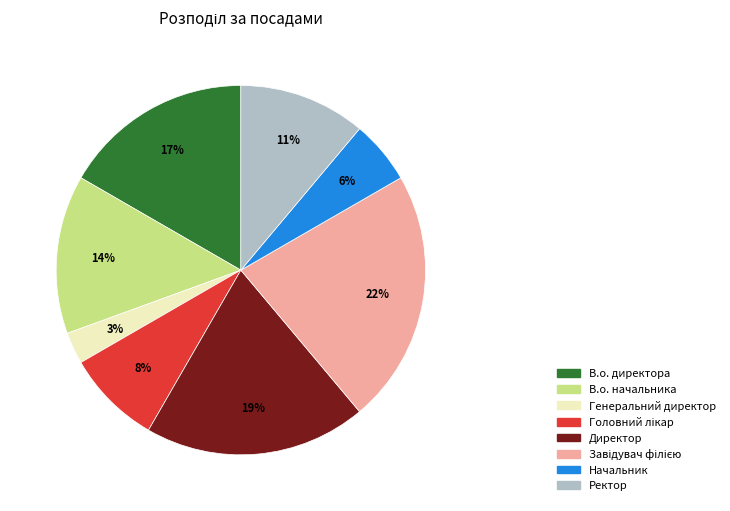

Which slice is the smallest?

Генеральний директор